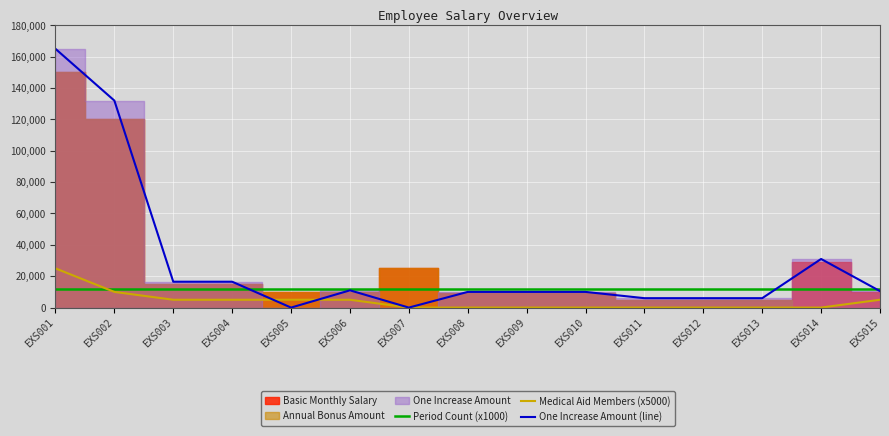

Is it true that One Increase Amount (line) equals 6000 at EXS012?

True